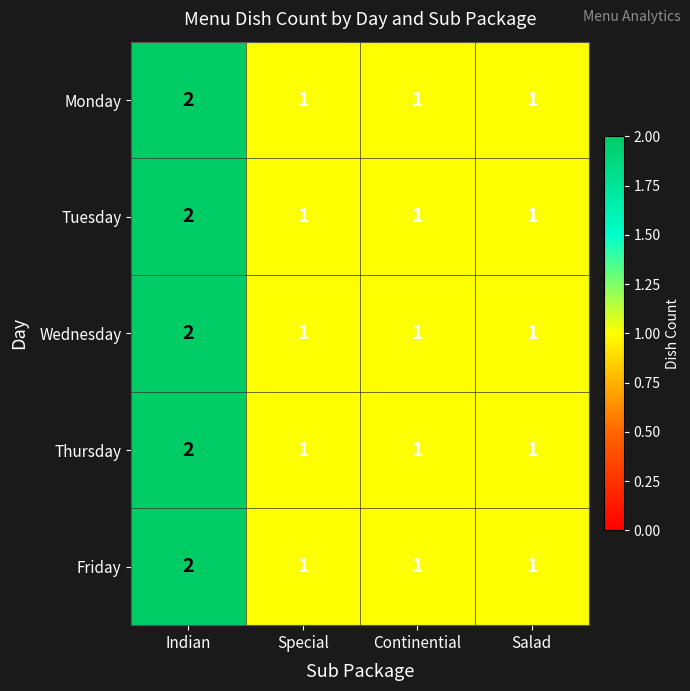

Reading left to right, list all the values displayed in this chart.

Monday: Indian=2	Special=1	Continential=1	Salad=1
Tuesday: Indian=2	Special=1	Continential=1	Salad=1
Wednesday: Indian=2	Special=1	Continential=1	Salad=1
Thursday: Indian=2	Special=1	Continential=1	Salad=1
Friday: Indian=2	Special=1	Continential=1	Salad=1